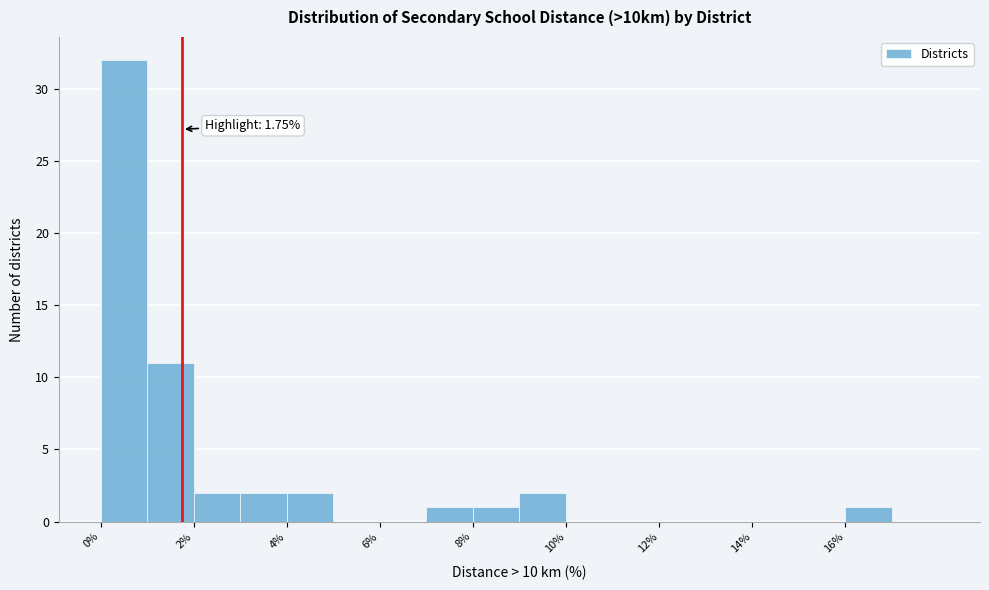

Over which range of the x-axis is the bar tallest?

0 to 1